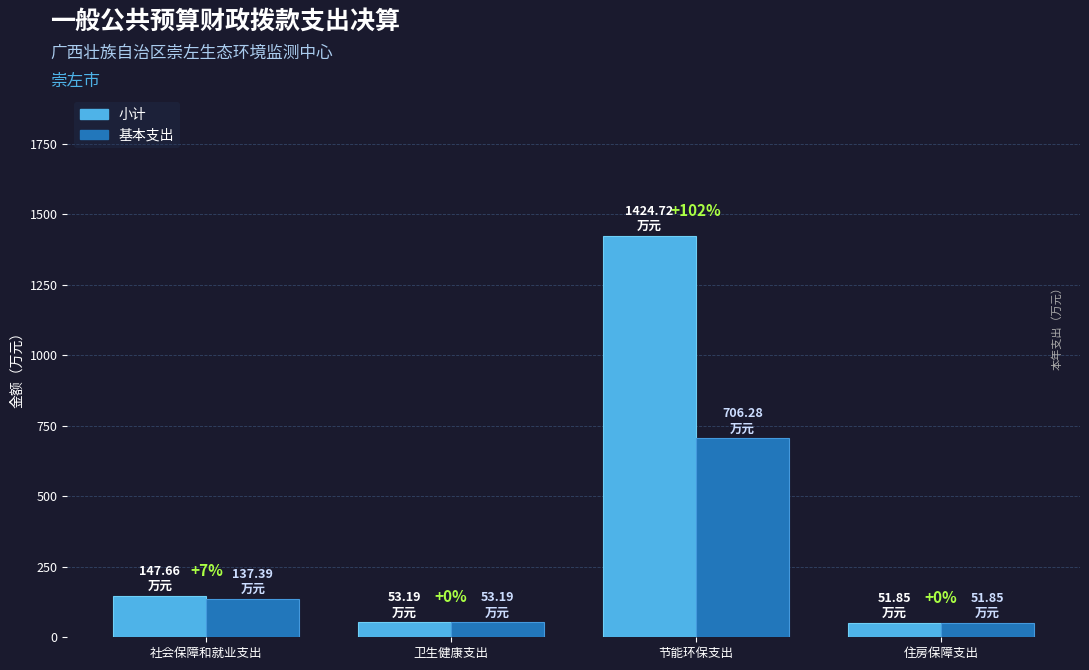

How many bars are there in each group?

2